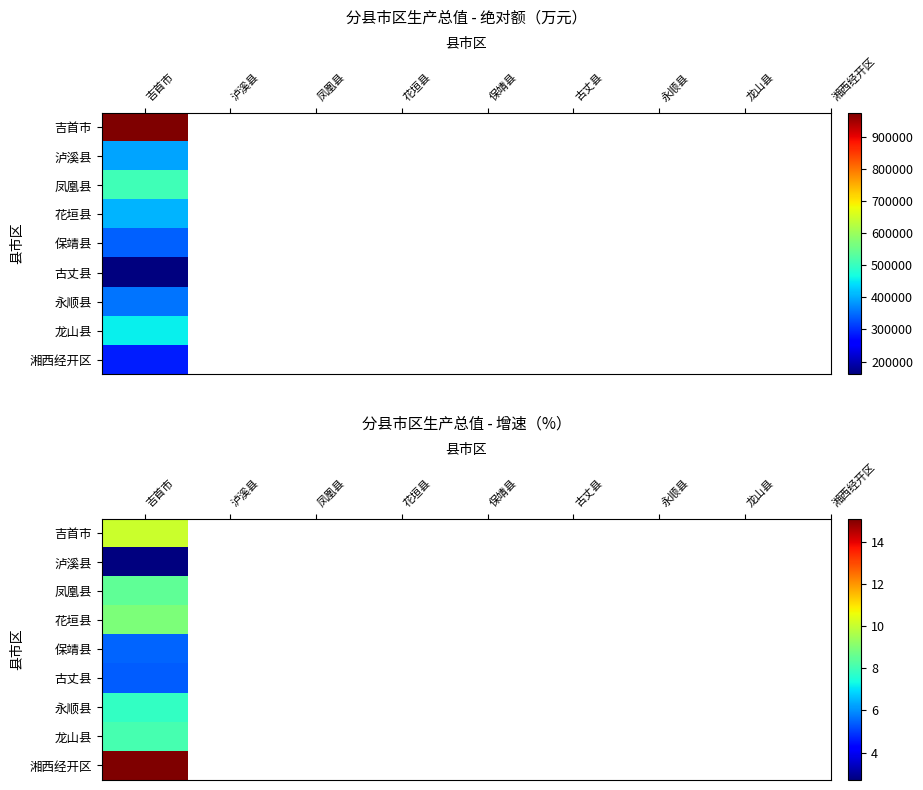

Reading right to left, transcribe all the data shown in this chart.

吉首市: 1=10.1	0=974342.0
泸溪县: 1=2.7	0=394505.0
凤凰县: 1=8.5	0=509361.0
花垣县: 1=8.9	0=408569.0
保靖县: 1=5.5	0=340544.0
古丈县: 1=5.4	0=160977.0
永顺县: 1=7.8	0=356964.0
龙山县: 1=8.1	0=456015.0
湘西经开区: 1=15.1	0=286780.0